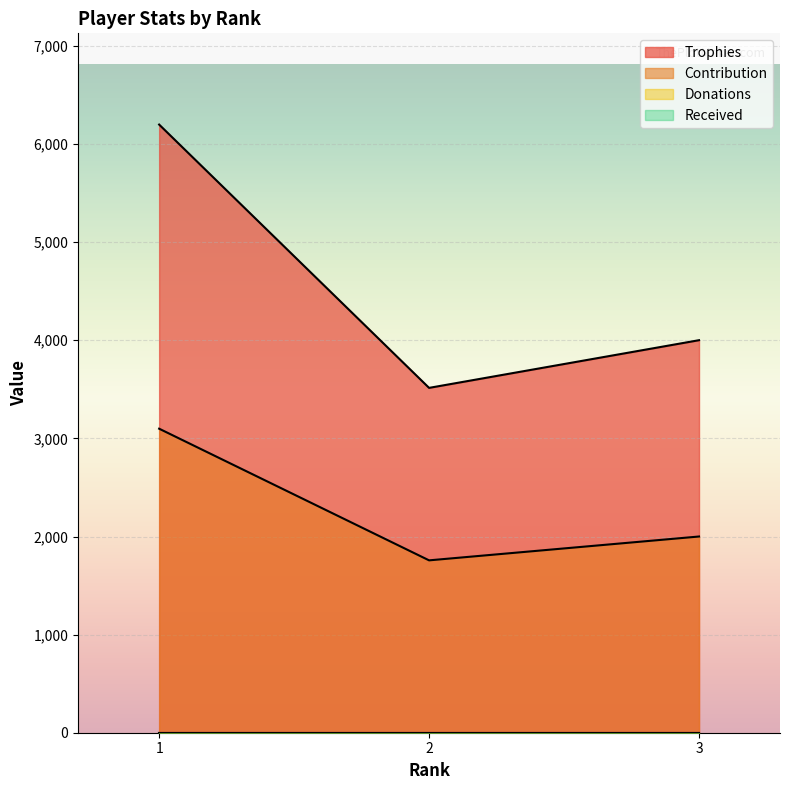

Between 1 and 2, which is larger?

1